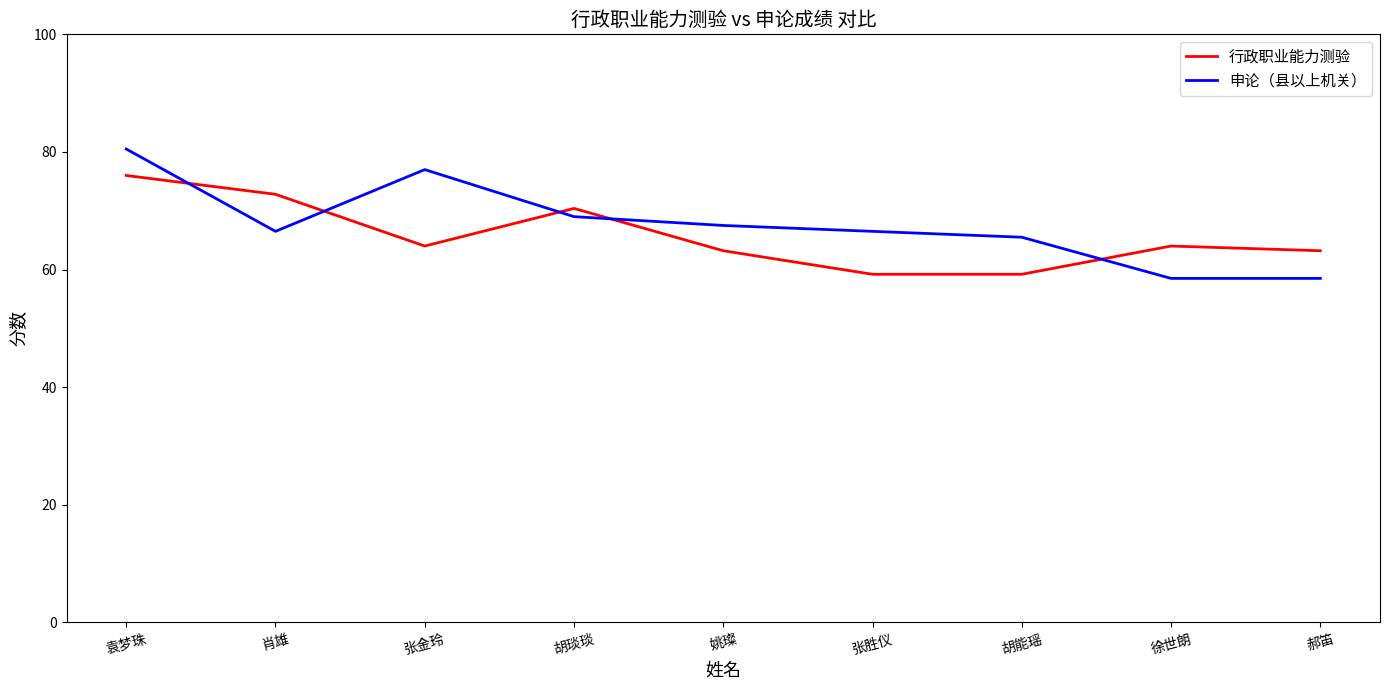

Reading left to right, extract all data points from this chart.

行政职业能力测验: 袁梦珠=76.0	肖雄=72.8	张金玲=64.0	胡琰琰=70.4	姚璨=63.2	张胜仪=59.2	胡能瑶=59.2	徐世朗=64.0	郝笛=63.2
申论（县以上机关）: 袁梦珠=80.5	肖雄=66.5	张金玲=77.0	胡琰琰=69.0	姚璨=67.5	张胜仪=66.5	胡能瑶=65.5	徐世朗=58.5	郝笛=58.5